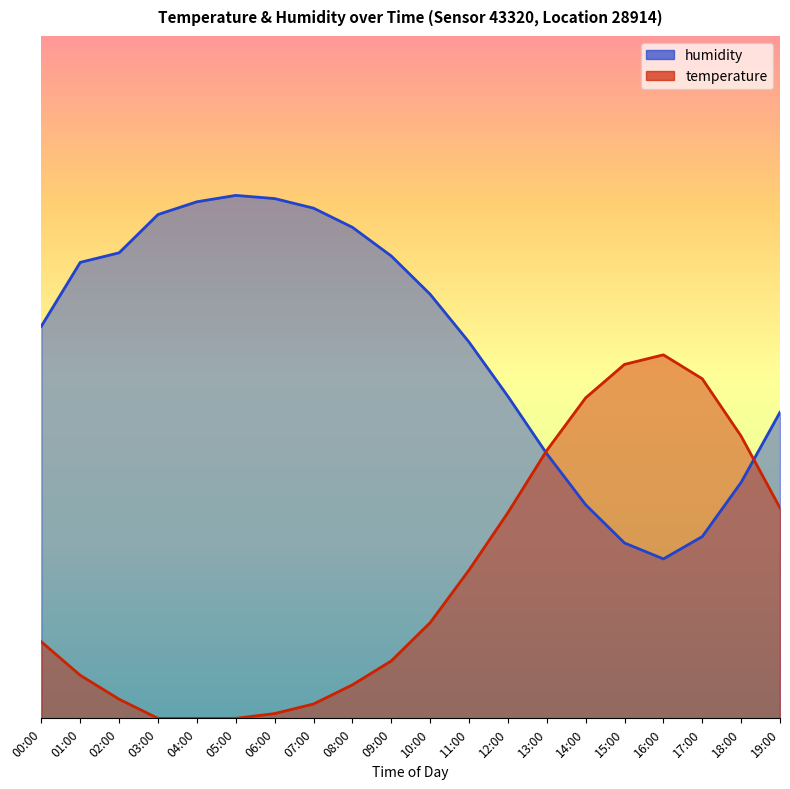

Which series has the largest total across all categories?

humidity